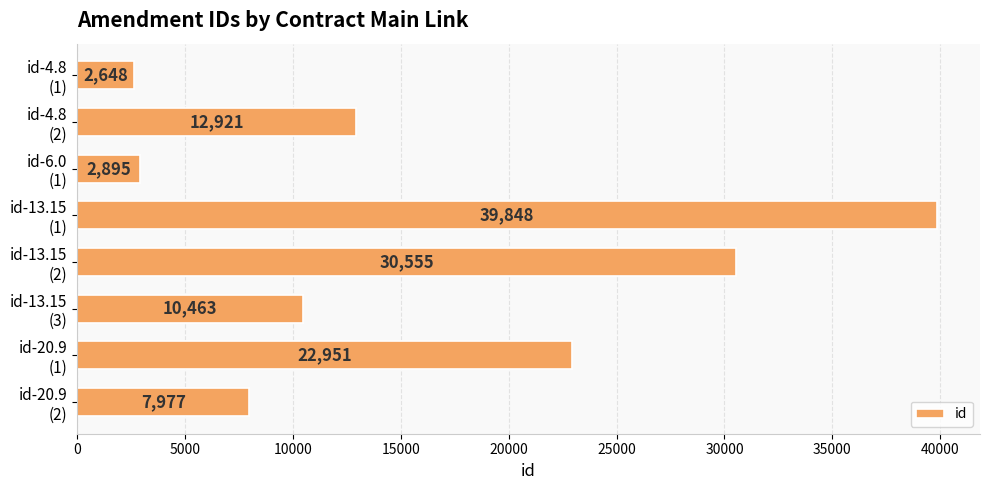

What is the difference between the maximum and minimum values?

37200